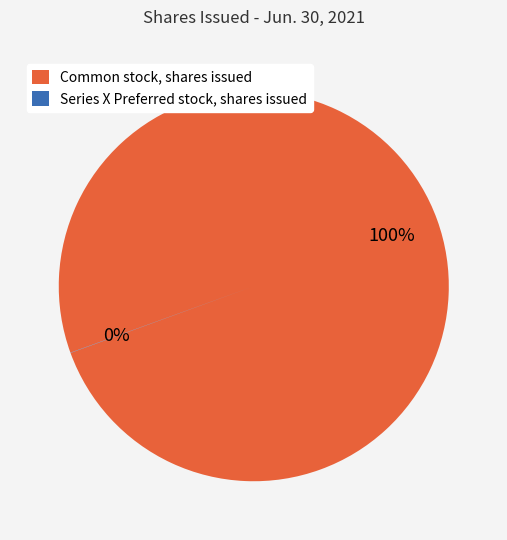

To the nearest percent, what is the average slice percentage?

50%